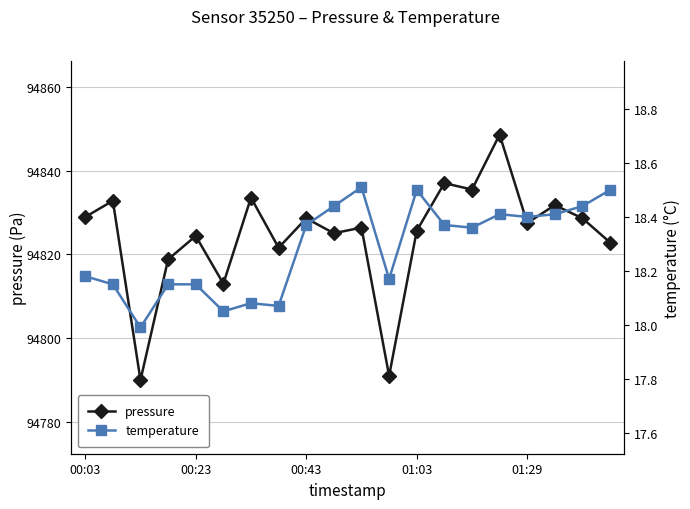

What is the average value of the pressure series?

94824.6